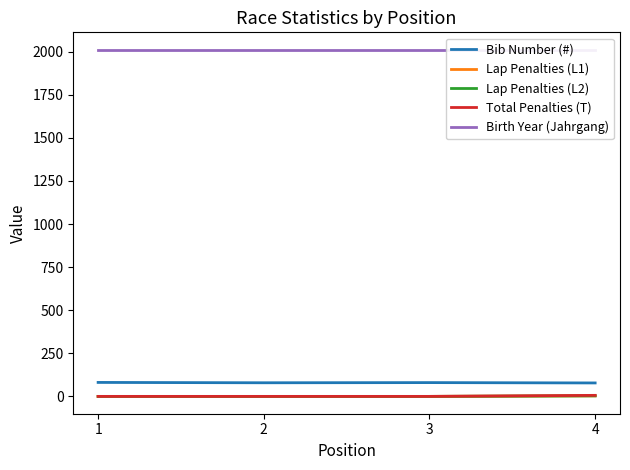

Reading left to right, extract all data points from this chart.

Bib Number (#): 81	79	80	78
Lap Penalties (L1): 0	0	0	3
Lap Penalties (L2): 0	0	0	3
Total Penalties (T): 0	0	0	6
Birth Year (Jahrgang): 2012	2012	2012	2012